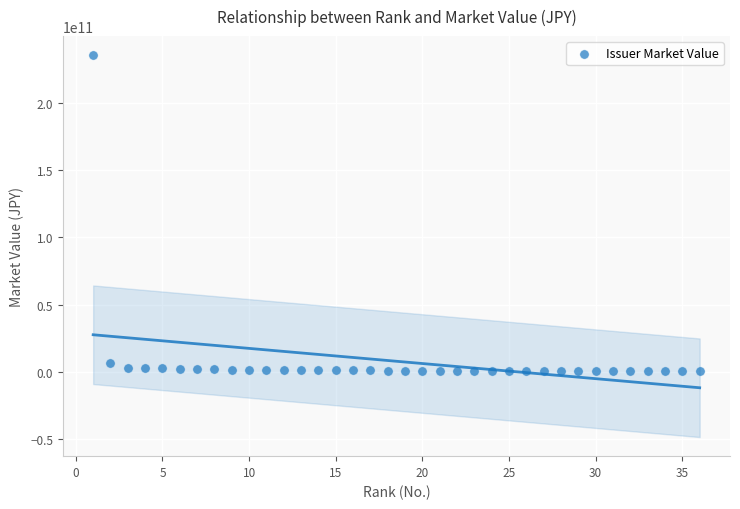

What is the range of X values (max minus min)?

35